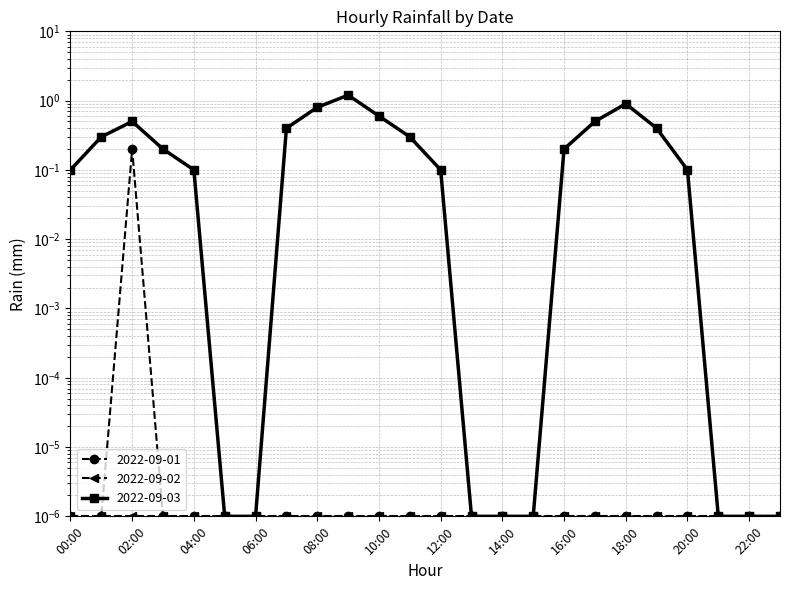

Which series has the largest range (max minus min)?

2022-09-03